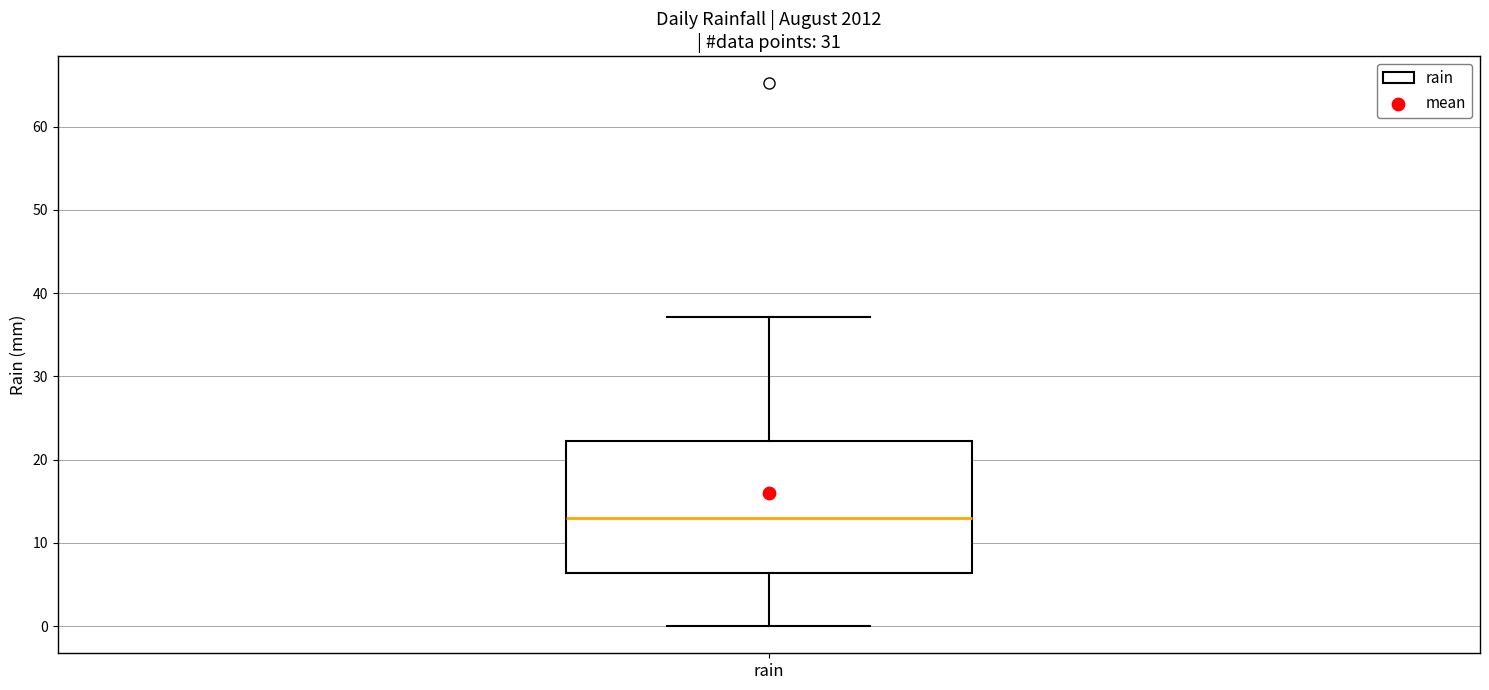

Transcribe this box plot: give where the median line is, the range the box spans, and where the two whiskers end, as read against the y-axis. The values are not printed on the chart, so give them approximately, as read against the axis.

median 13, box 6 to 22, whiskers 0 to 37